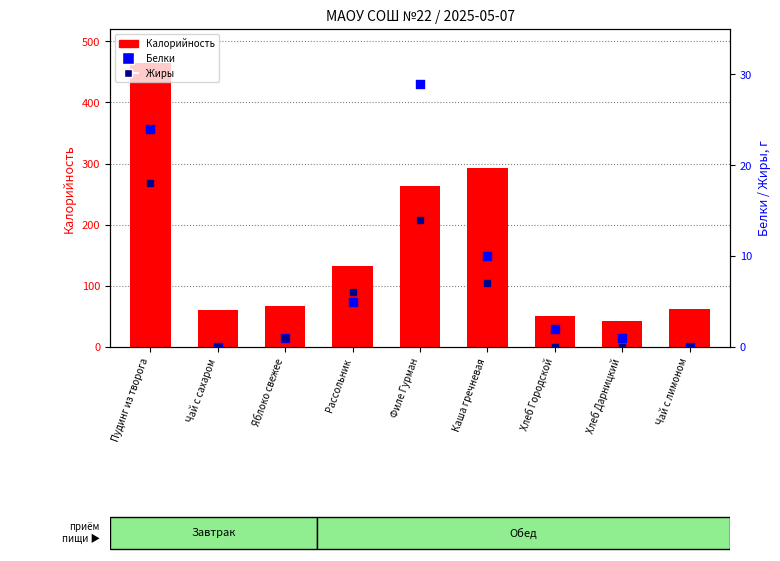

At how many categories does at least one series exceed 132?

4